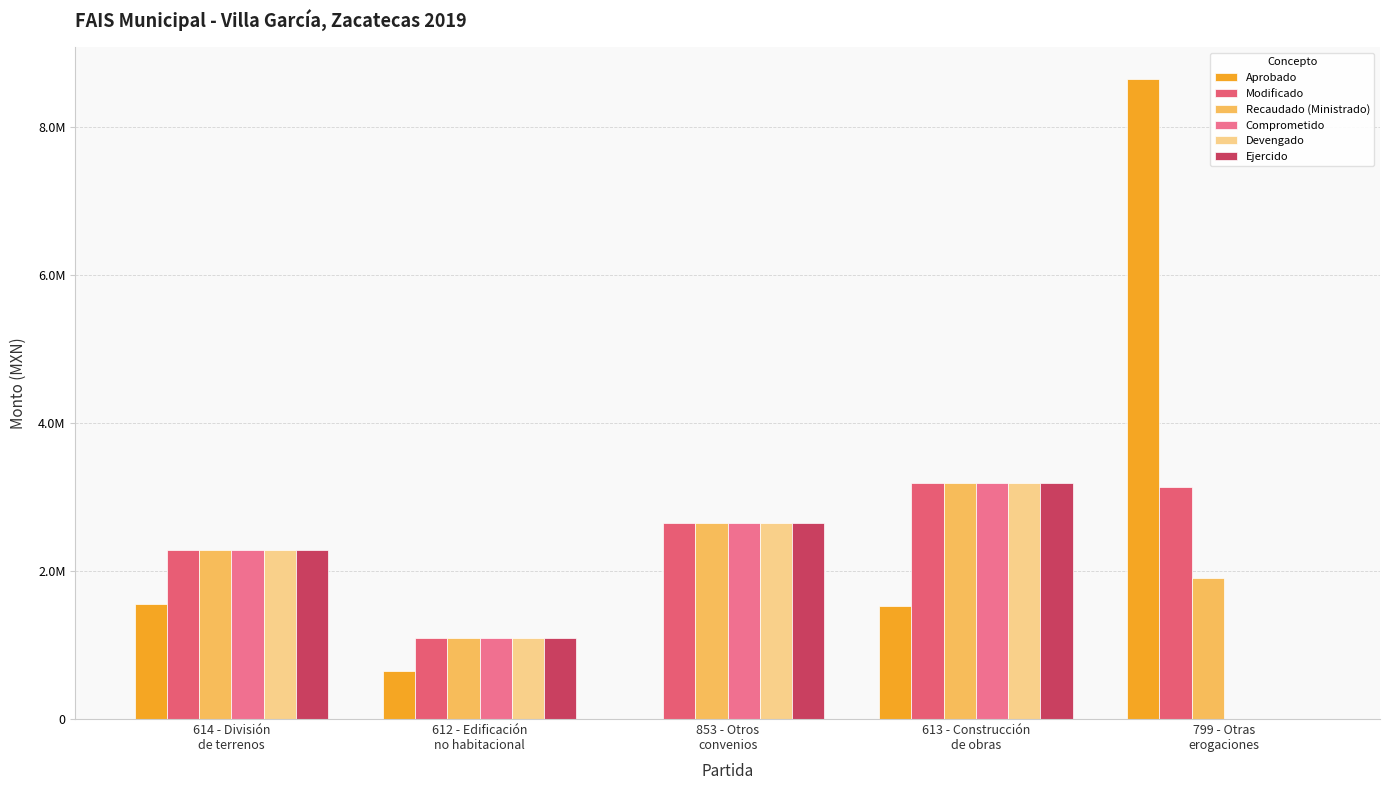

Rank the series by their maximum value, from highest to lowest.

Aprobado, Modificado, Recaudado (Ministrado), Comprometido, Devengado, Ejercido